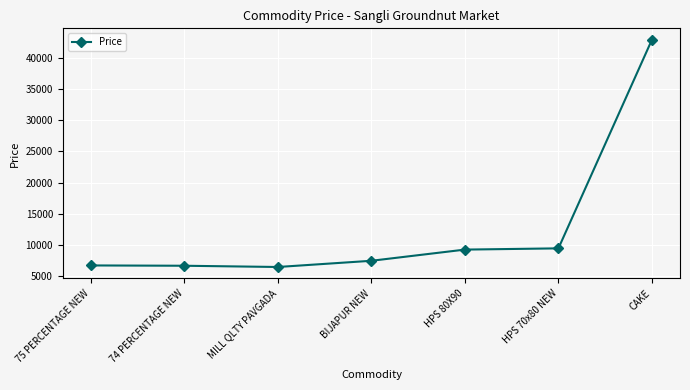

The chart shows a value of 11031 at BIJAPUR NEW. True or false?

False